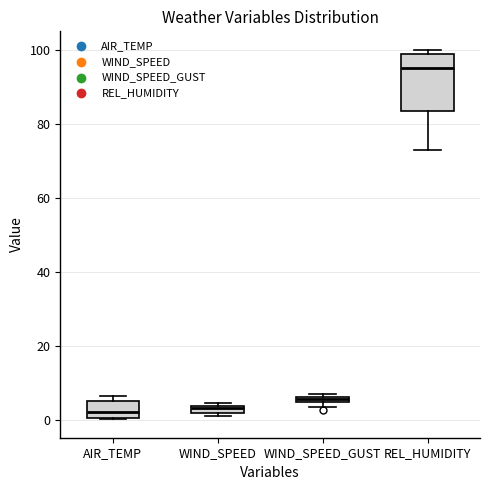

Where is the lower edge of the box for WIND_SPEED_GUST on the y-axis? The values are not printed on the chart, so give them approximately, as read against the axis.

4